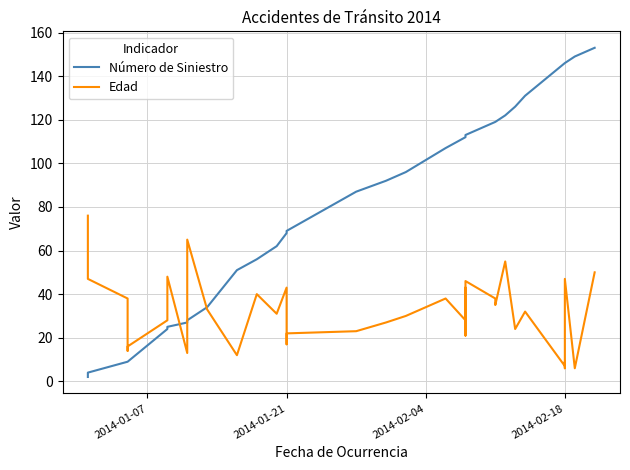

What is the approximate value of Número de Siniestro at 2014-01-21, to the nearest 10?

70